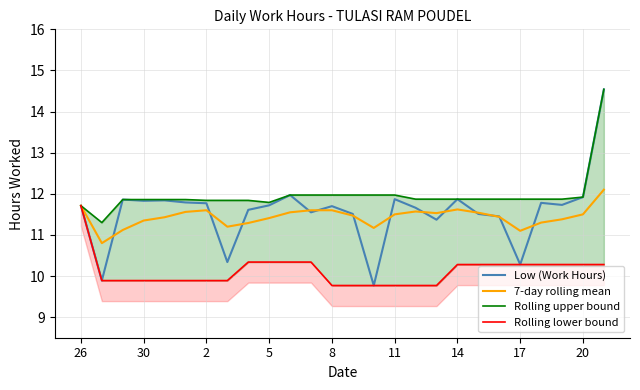

Count the number of data series in this chart.

4